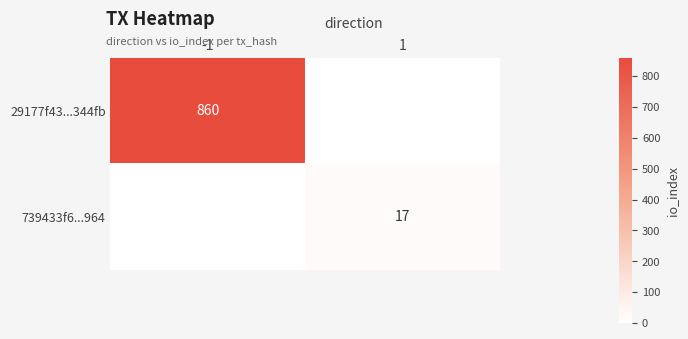

What is the total value across all series at 1?

17